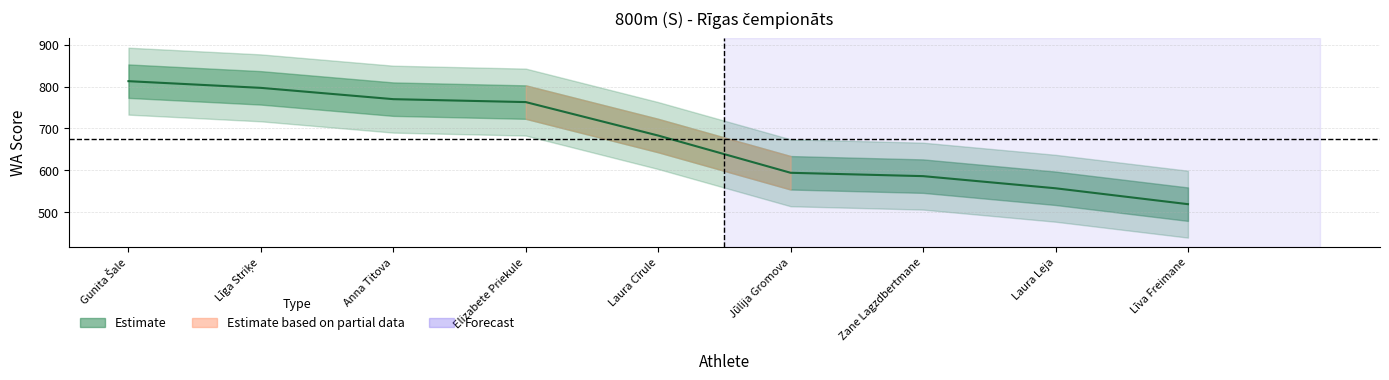

Is it true that the value at Laura Leja is 557?

True